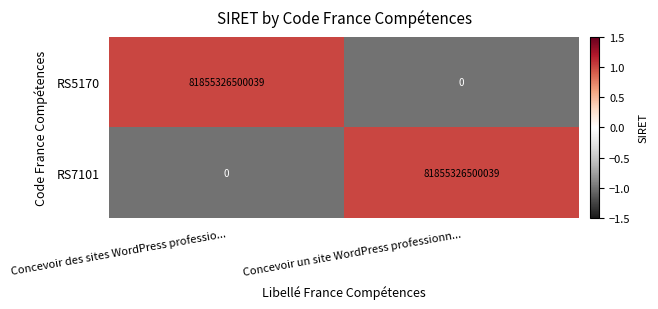

How many distinct data groups are displayed?

2